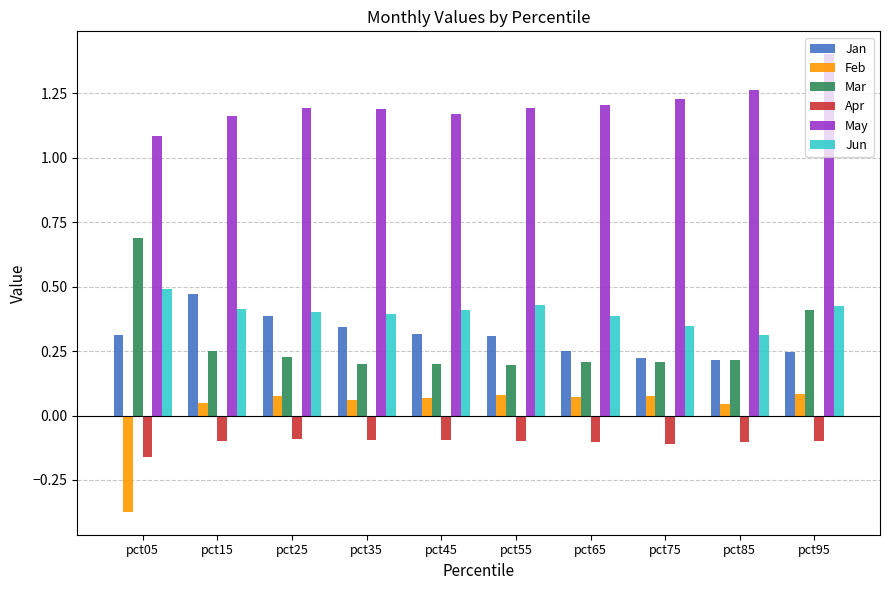

The value of May at pct95 is 1.4. True or false?

True